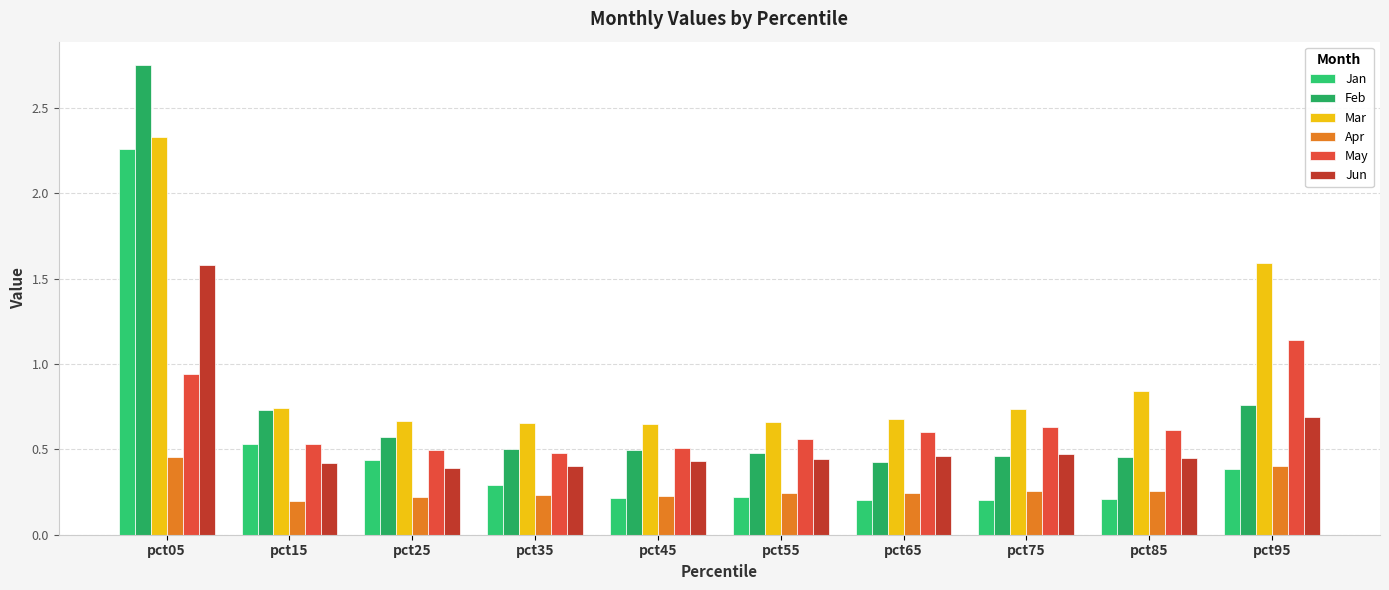

What is the sum of the Apr values at pct05 and pct65?

0.7